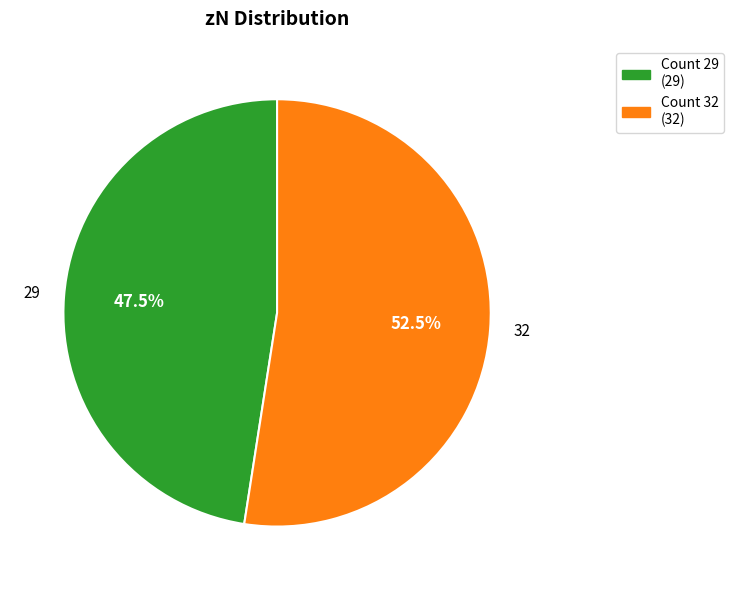

Is there any slice that represents more than half of the pie?

Yes